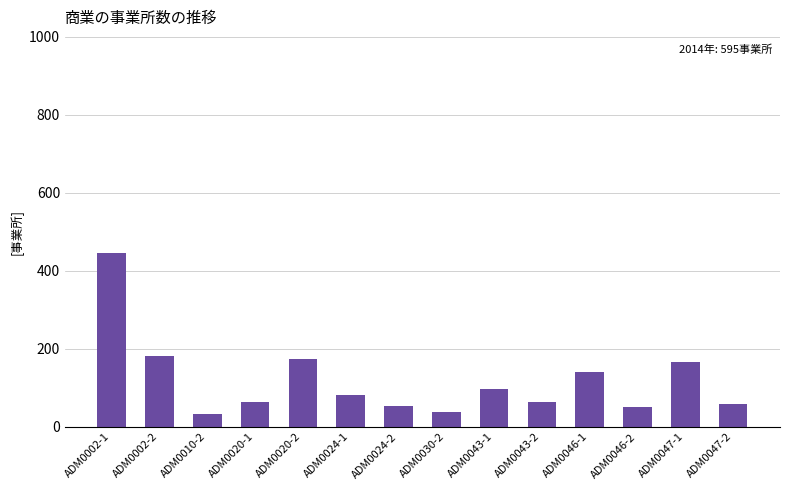

Approximately how many times larger is the value at ADM0020-2 compared to ADM0046-2?

3.5